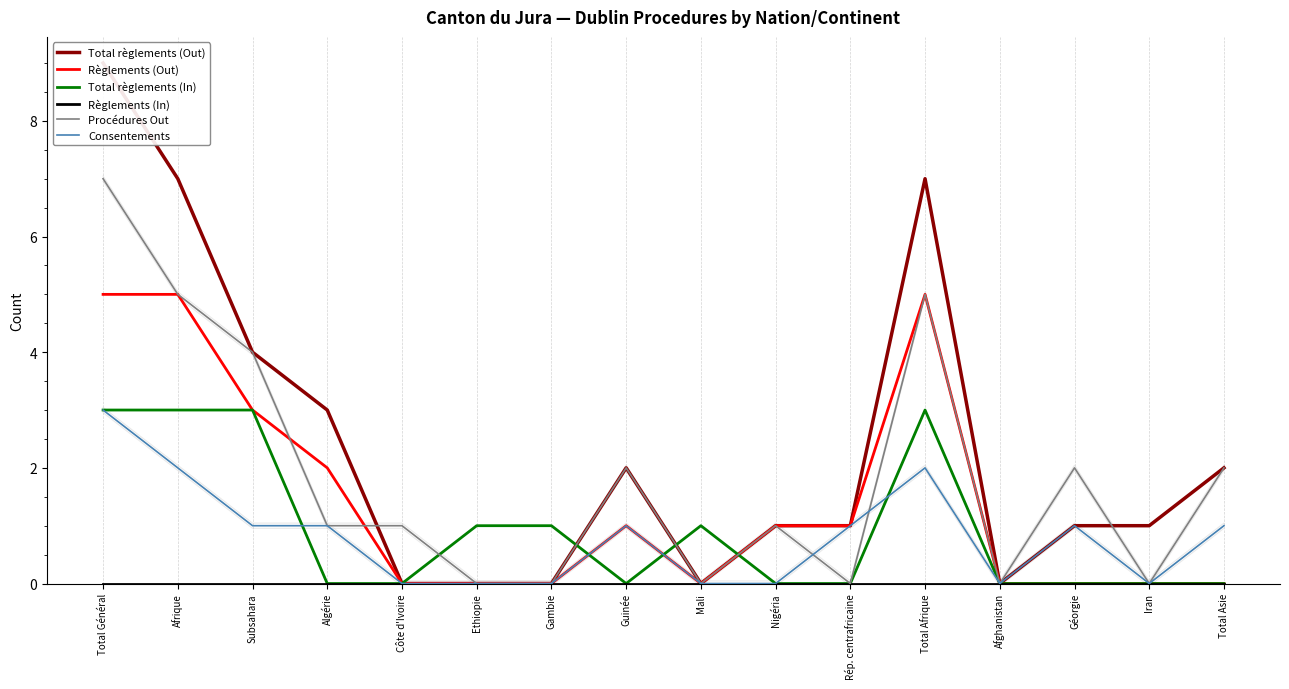

At Subsahara, list the series in order from smallest to largest.

Règlements (In), Consentements, Règlements (Out), Total règlements (In), Total règlements (Out), Procédures Out